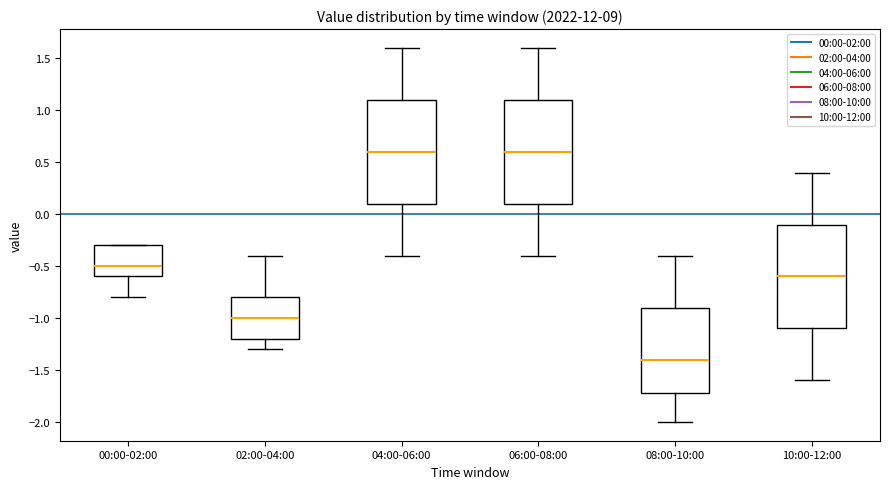

Reading left to right, read every box against the y-axis: the position of its median line, the range the box covers, and the ends of its whiskers. The values are not printed on the chart, so give them approximately, as read against the axis.

00:00-02:00: median -0.5, box -0.6 to -0.3, whiskers -0.8 to -0.3
02:00-04:00: median -1.0, box -1.2 to -0.8, whiskers -1.3 to -0.4
04:00-06:00: median 0.6, box 0.1 to 1.1, whiskers -0.4 to 1.6
06:00-08:00: median 0.6, box 0.1 to 1.1, whiskers -0.4 to 1.6
08:00-10:00: median -1.4, box -1.7 to -0.9, whiskers -2.0 to -0.4
10:00-12:00: median -0.6, box -1.1 to -0.1, whiskers -1.6 to 0.4